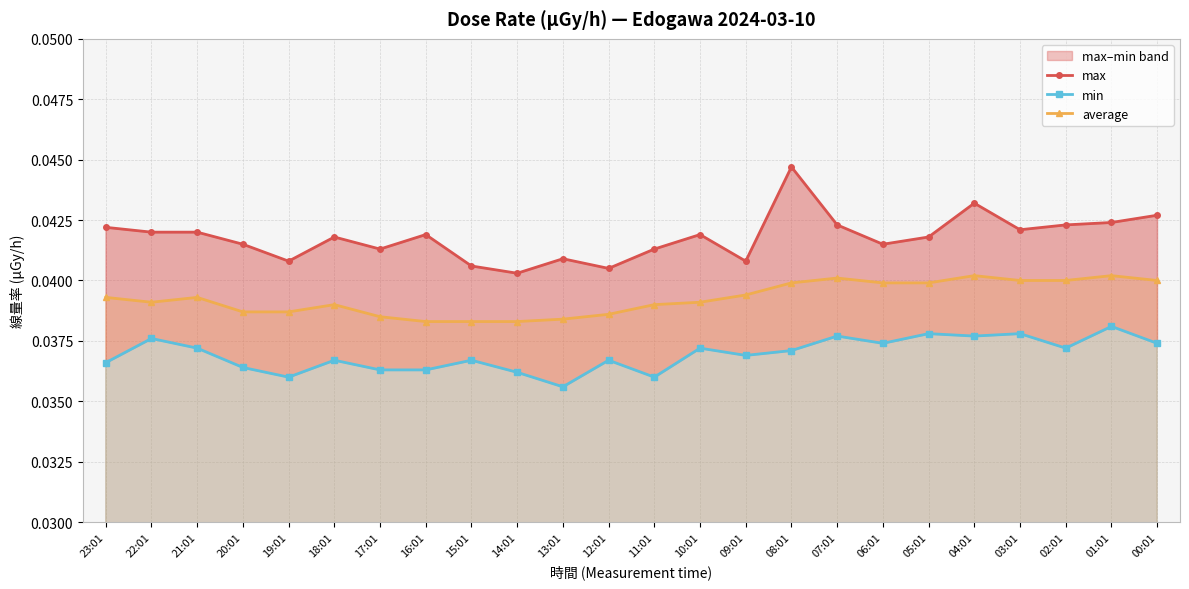

The value of min at 14:01 is 0.0. True or false?

True